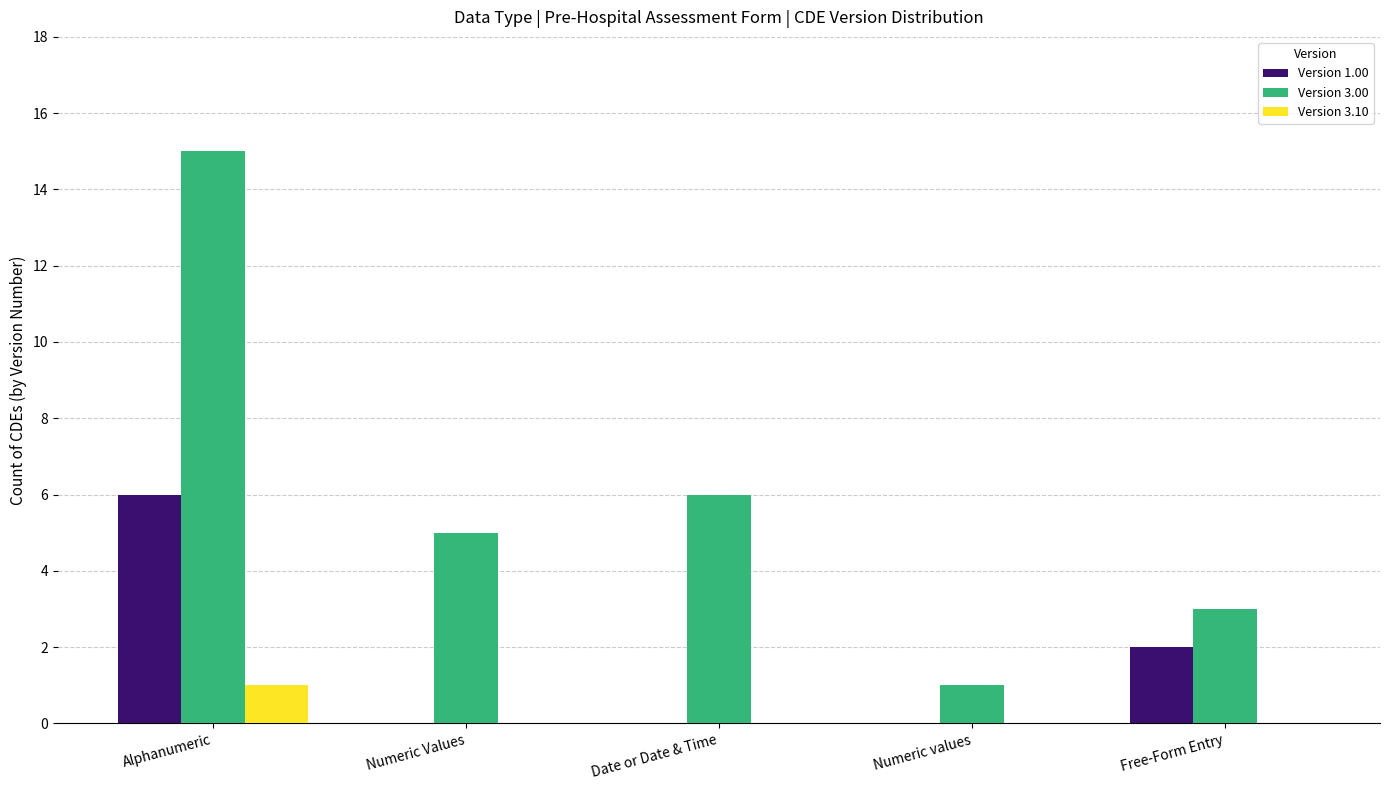

What is the sum of the Version 1.00 values at Alphanumeric and Date or Date & Time?

6